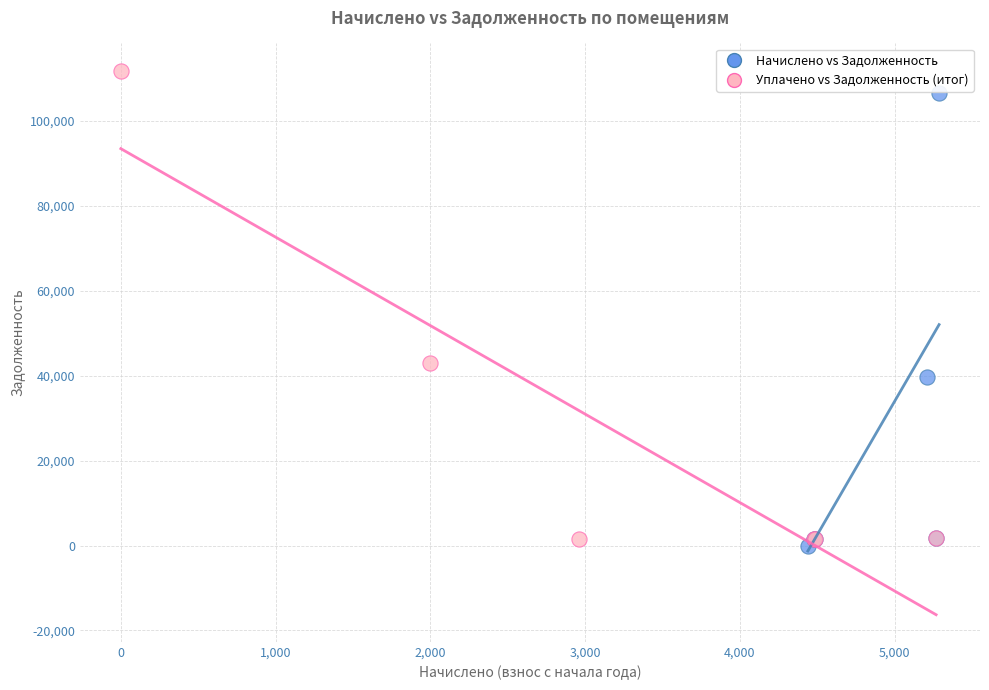

Which series has the largest Y range (max minus min)?

Уплачено vs Задолженность (итог)